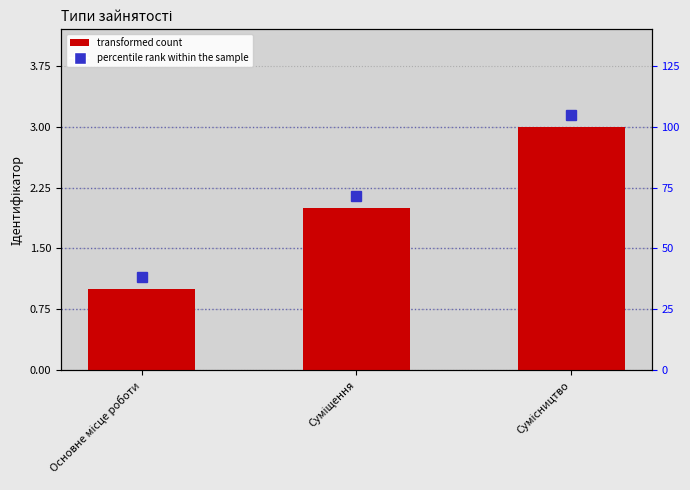

What is the value of the 3rd bar from the left?

3